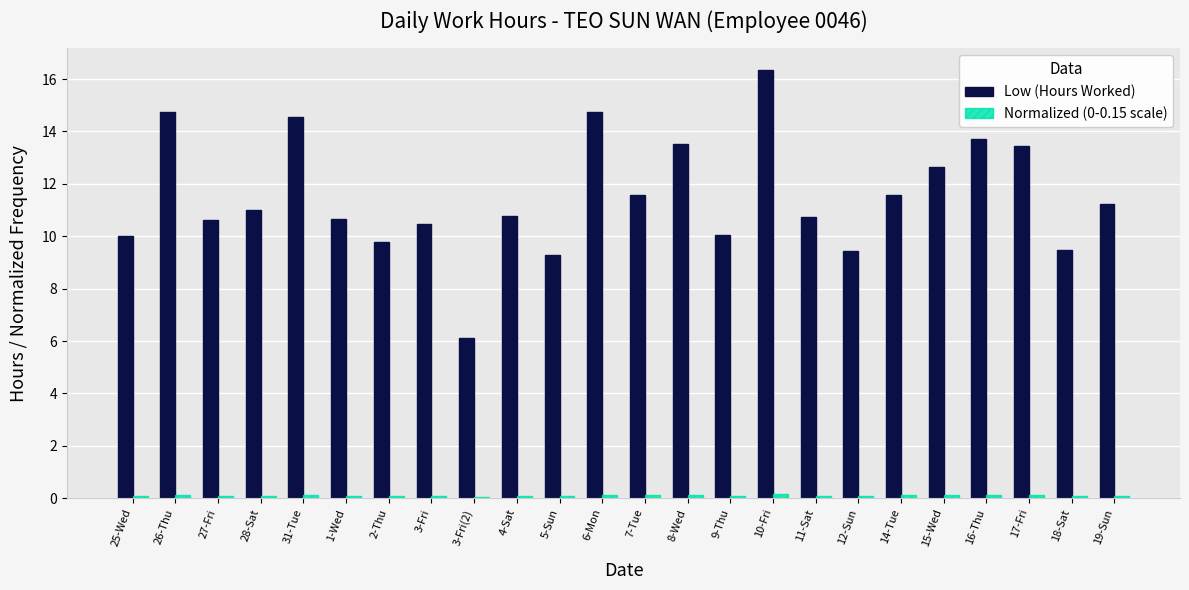

How many series are shown in this chart?

2